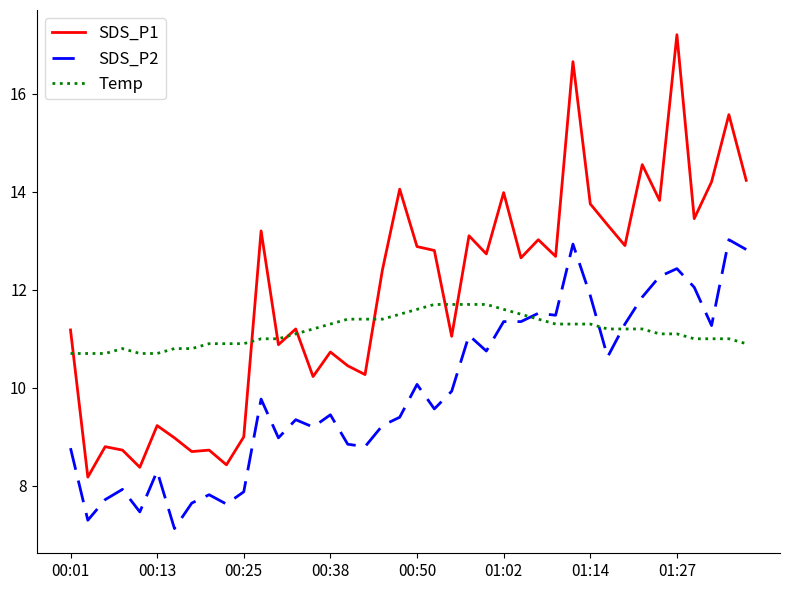

Which series has the widest spread of values?

SDS_P1